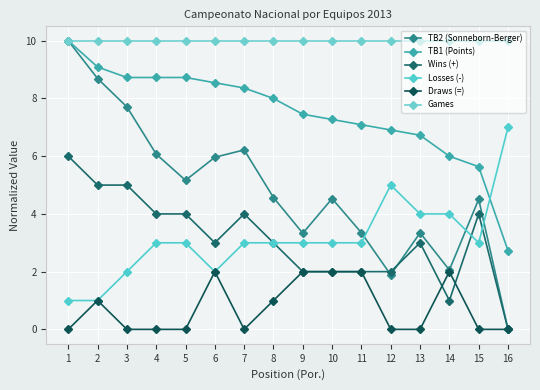

Is the value of TB1 (Points) at 5 greater than the value of Wins (+) at 15?

Yes